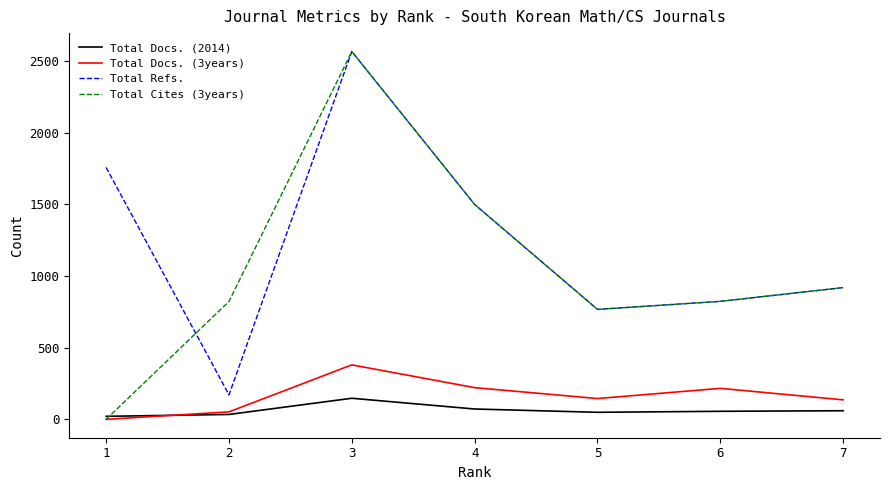

What is the greatest value displayed?

2566